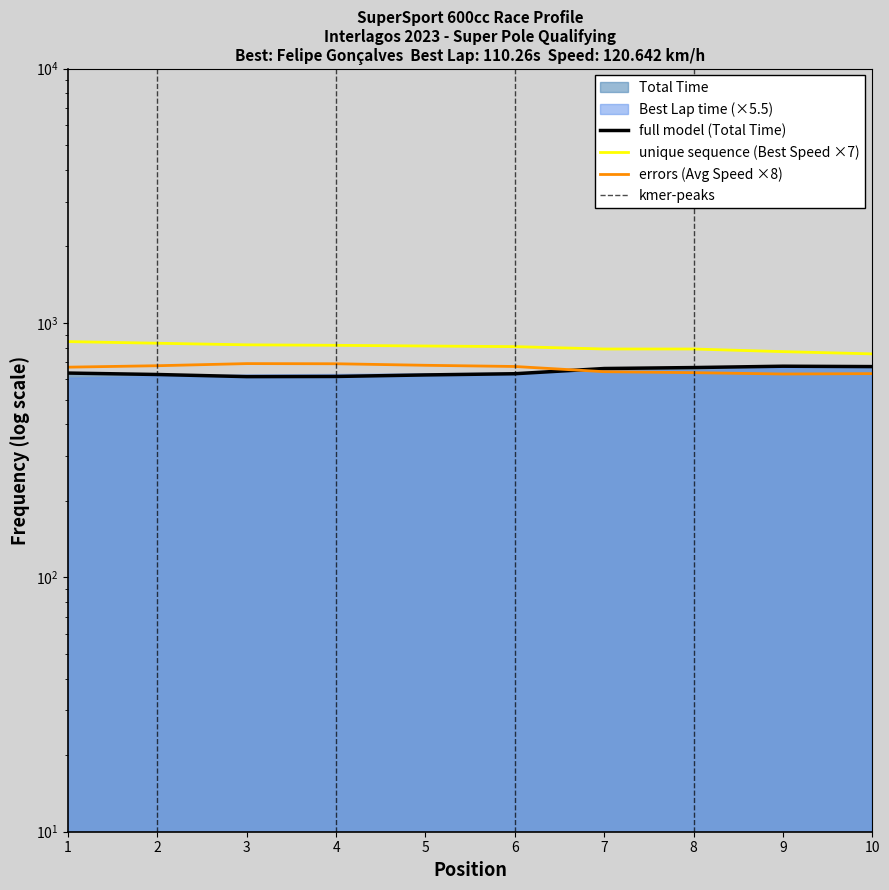

Which series ends up on top after the final intersection of Average Speed and Total Time?

Total Time